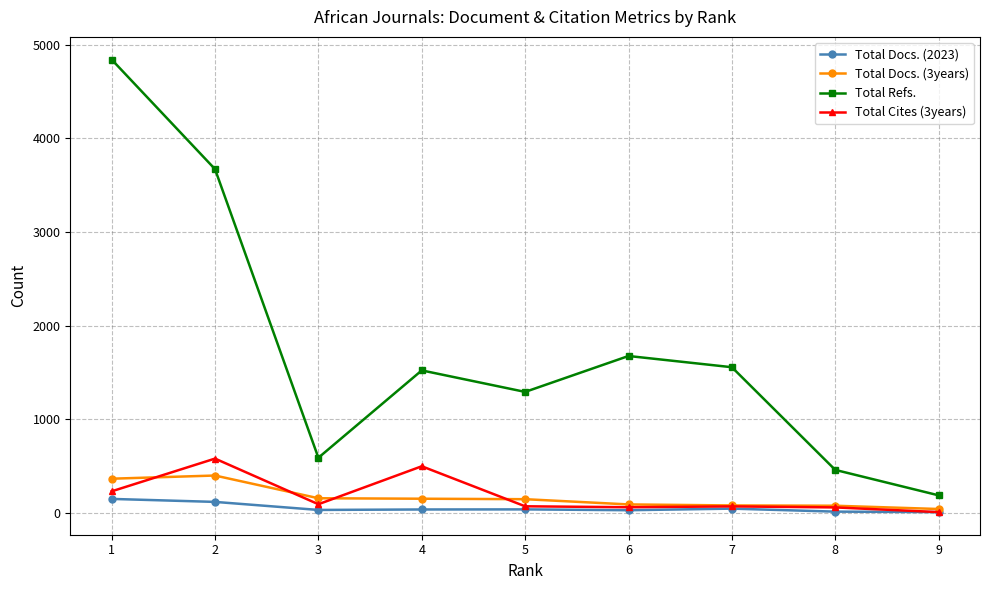

True or false: Total Refs. has more than 0 interior local peaks.

True